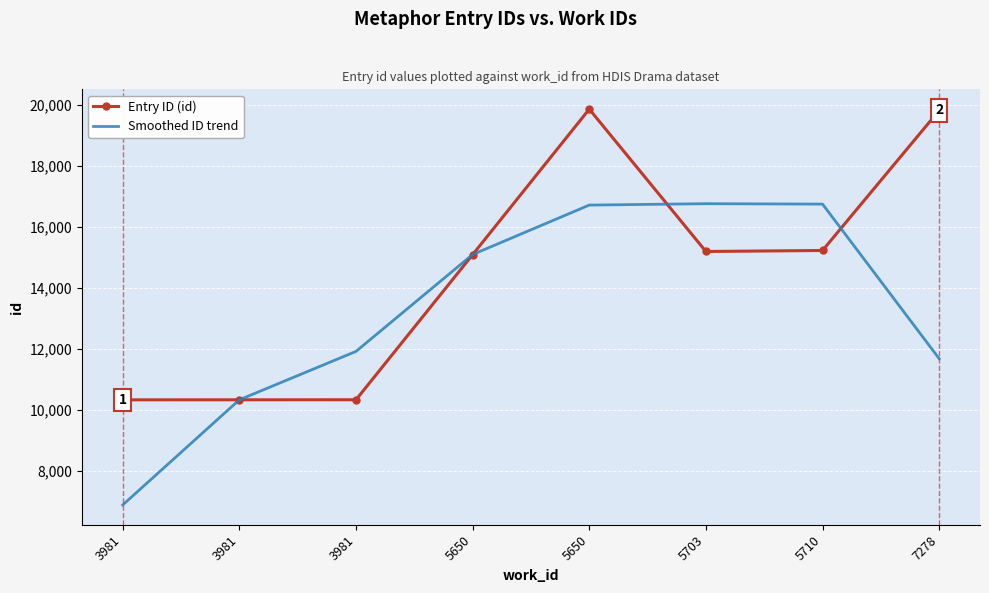

Where is the first local minimum for Entry ID (id)?

5703